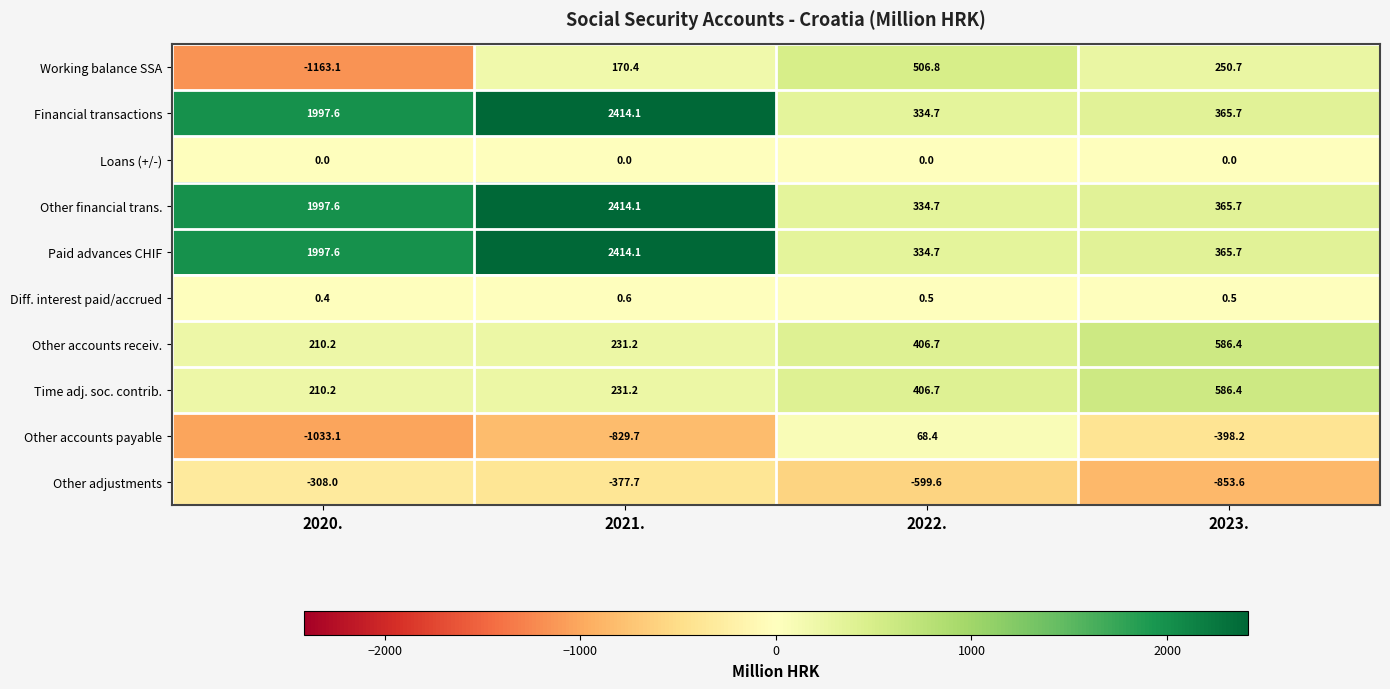

What is the difference between the highest and lowest values at 2023.?

1440.0